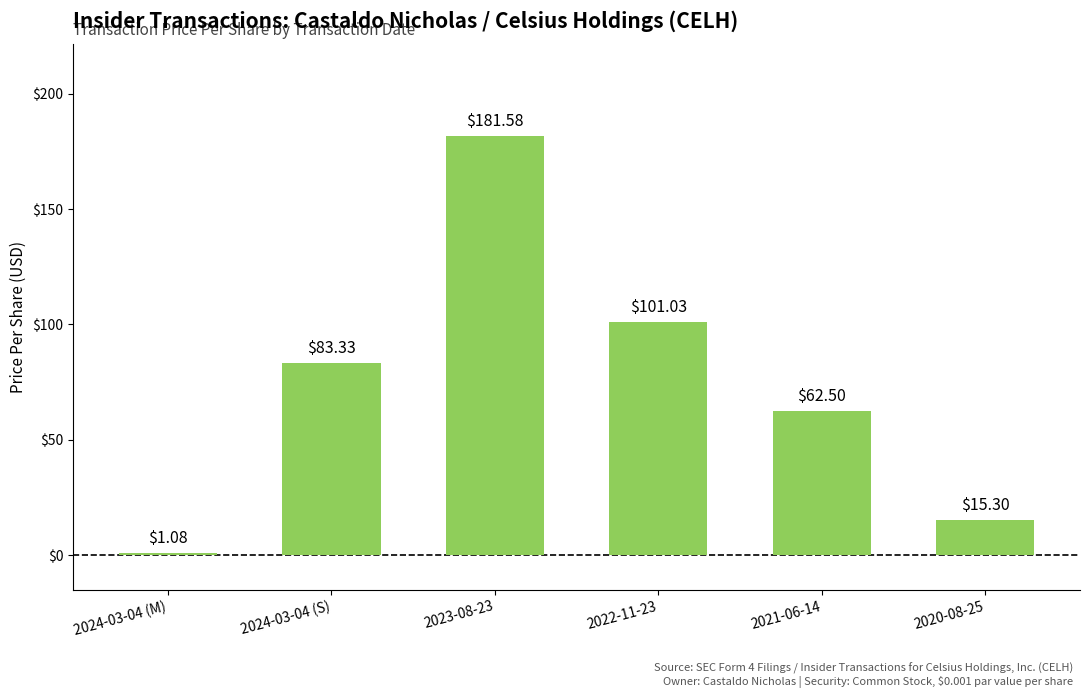

List the labels in order of value, smallest first.

2024-03-04 (M), 2020-08-25, 2021-06-14, 2024-03-04 (S), 2022-11-23, 2023-08-23